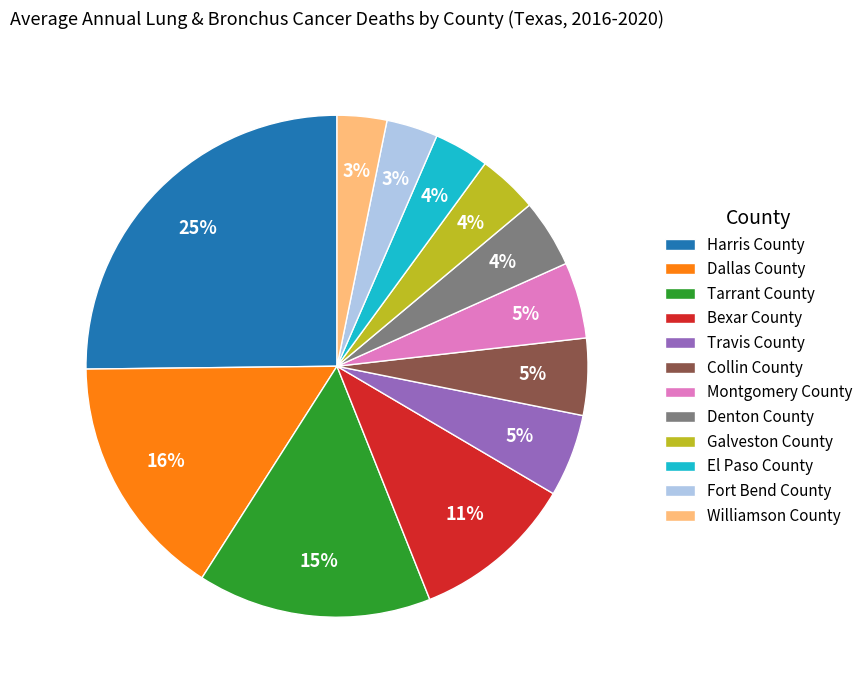

How many slices are in this pie chart?

12